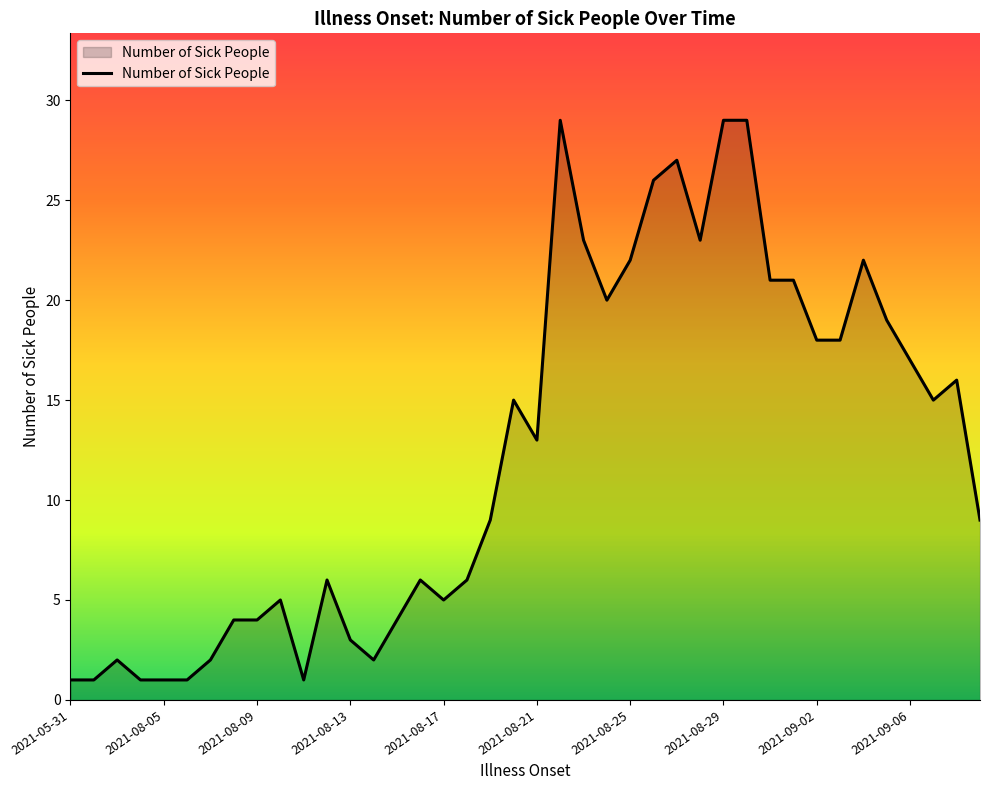

What is the greatest value displayed?

29